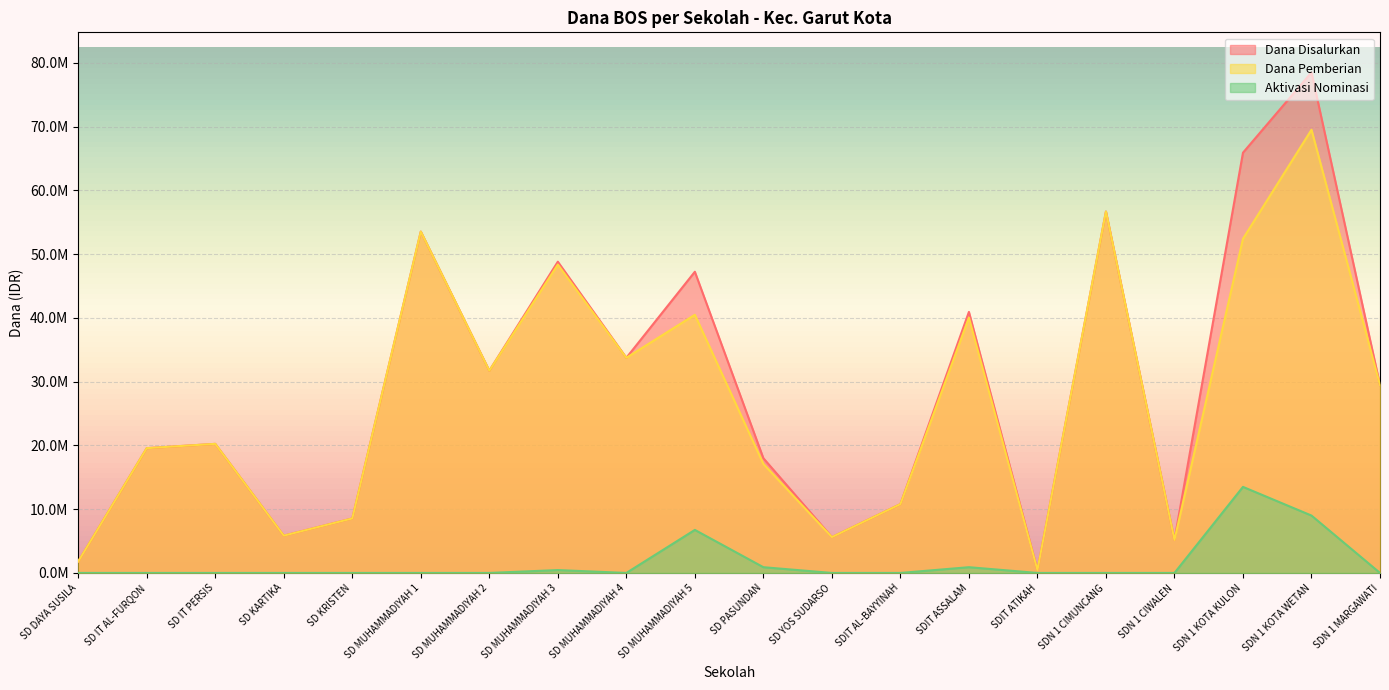

At how many categories does at least one series exceed 1477053?

19